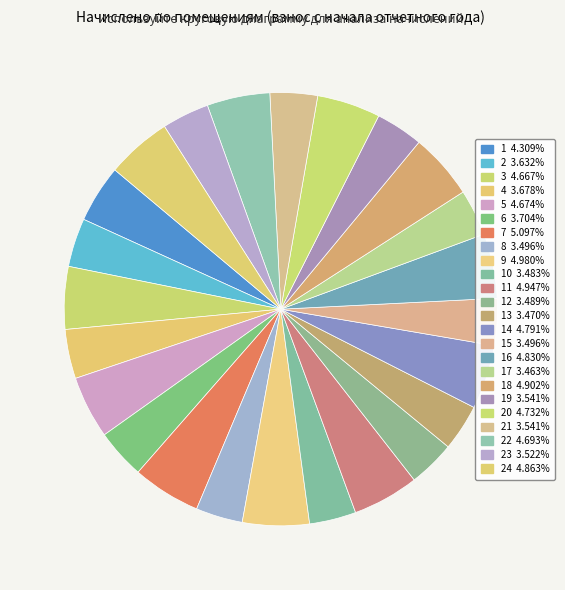

What is the largest slice in the pie chart?

7